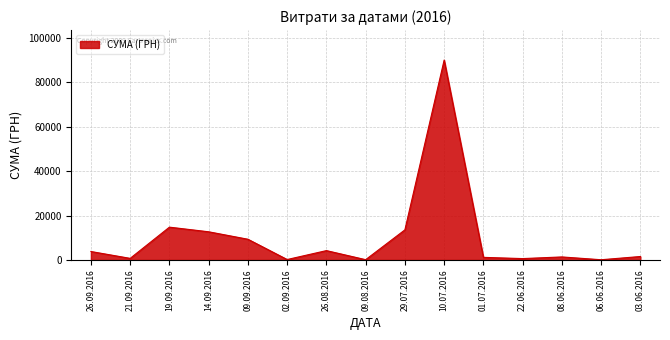

What position from the left is 29.07.2016?

9